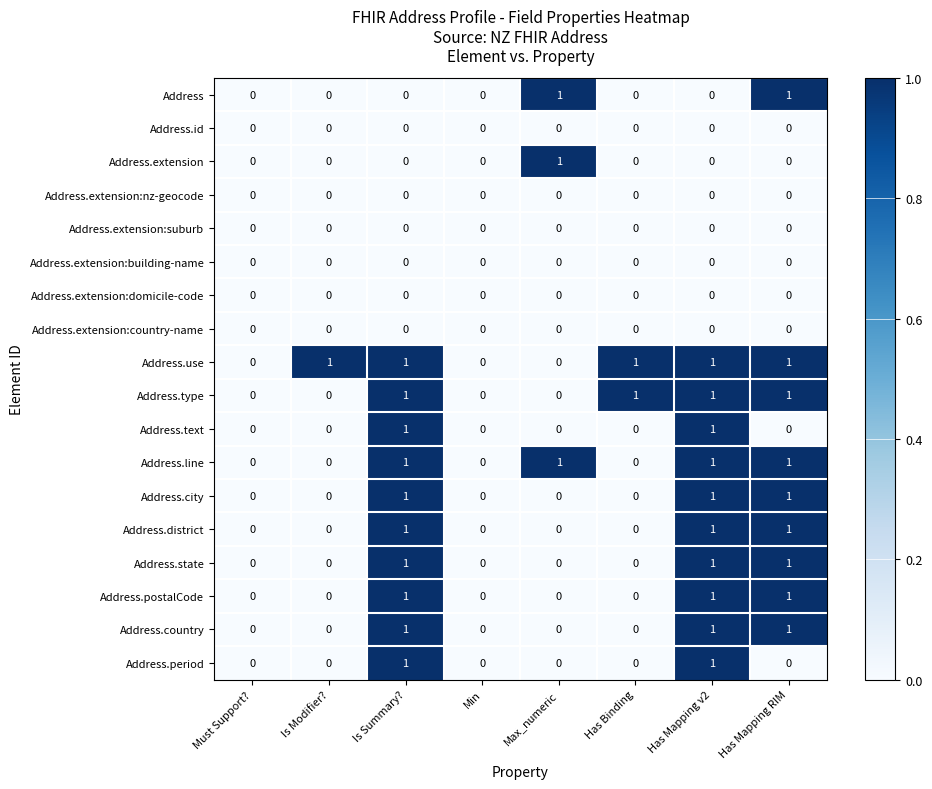

Between Must Support? and Is Modifier?, which series saw the biggest shift?

Address.use